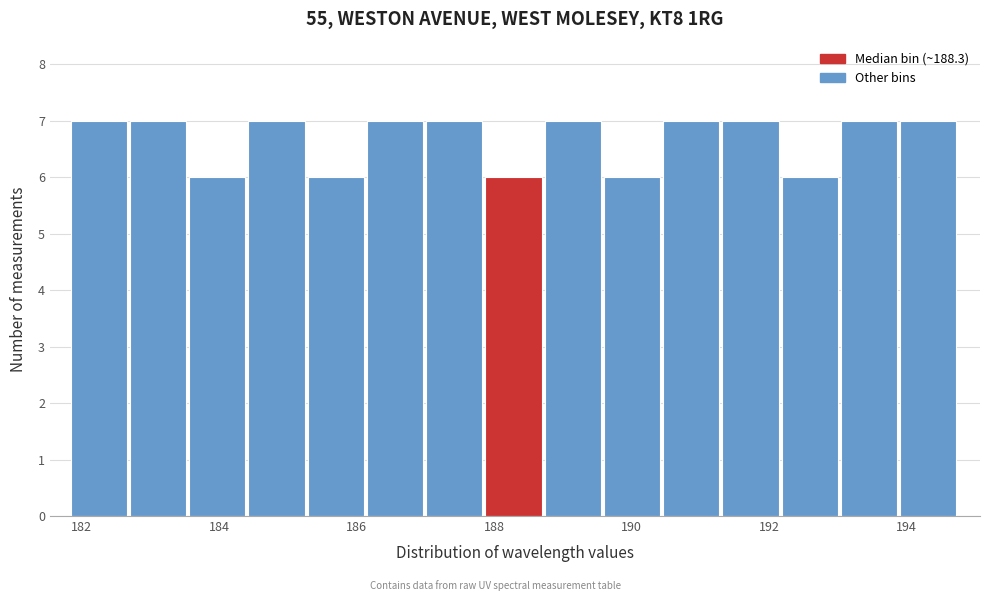

Reading left to right, list every bar in this chart as the range it spans on the x-axis followed by its height. Neither the bar edges nor the heights are printed on the chart, so give them approximately, as read against the axes.

181.8 to 182.8: 7
182.8 to 183.6: 7
183.6 to 184.4: 6
184.4 to 185.2: 7
185.2 to 186.2: 6
186.2 to 187.0: 7
187.0 to 187.8: 7
187.8 to 188.8: 6
188.8 to 189.6: 7
189.6 to 190.4: 6
190.4 to 191.4: 7
191.4 to 192.2: 7
192.2 to 193.0: 6
193.0 to 194.0: 7
194.0 to 194.8: 7